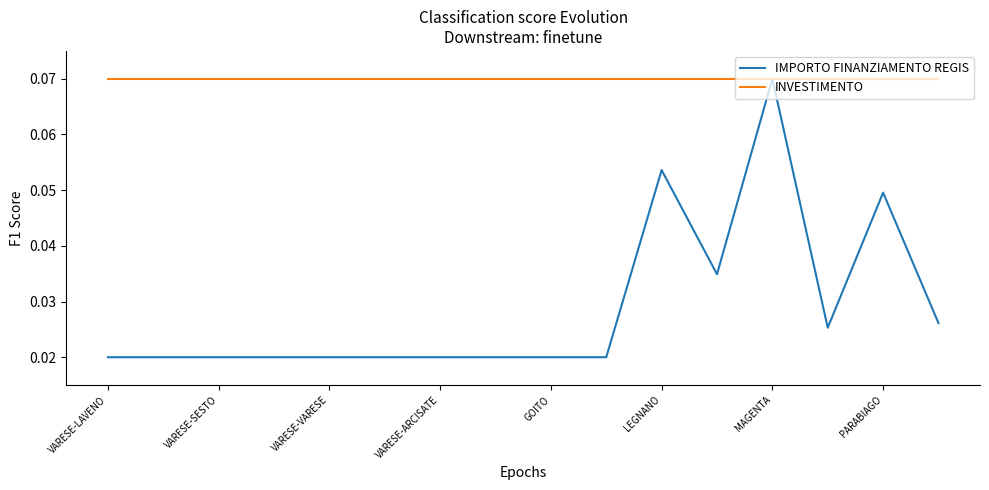

List the series in order of their overall mean, lowest first.

IMPORTO FINANZIAMENTO REGIS, INVESTIMENTO